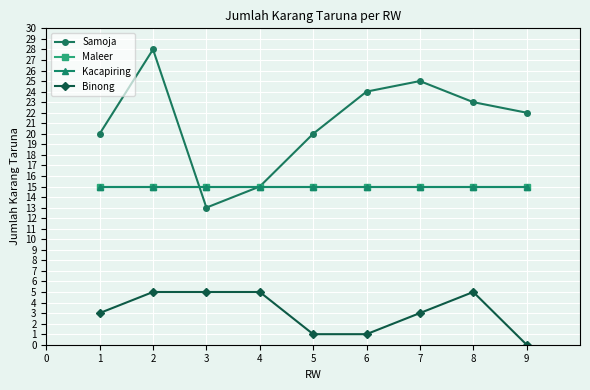

At which label does Samoja reach its minimum?

3